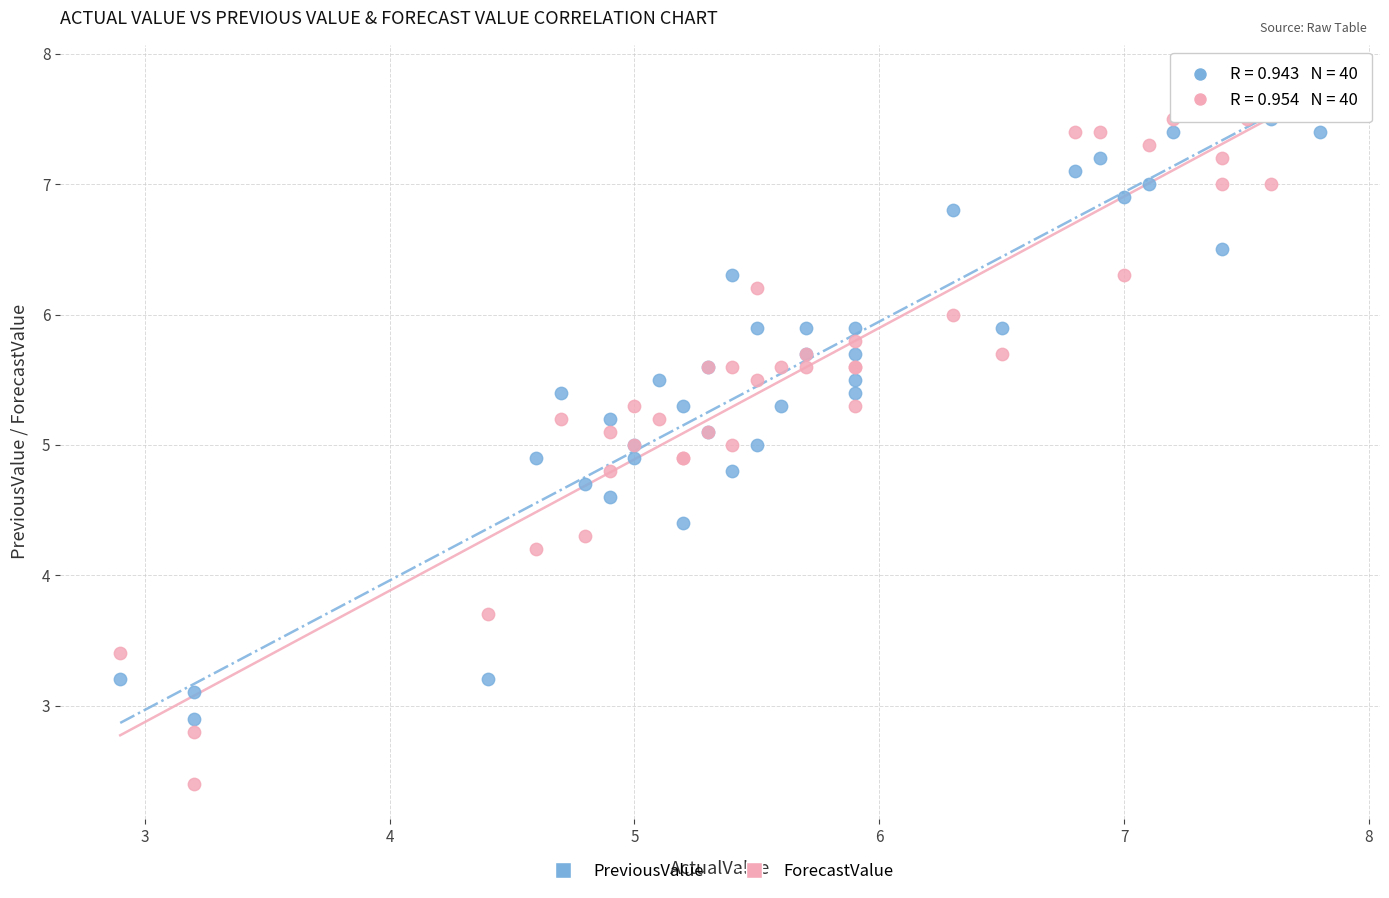

Which series reaches the minimum Y coordinate?

ForecastValue